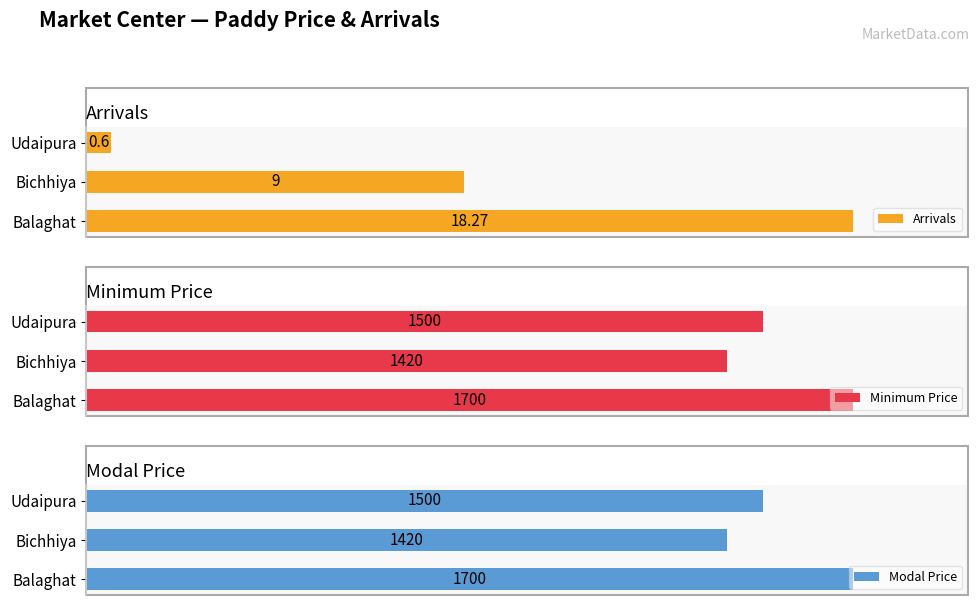

At which label does Arrivals reach its minimum?

Udaipura